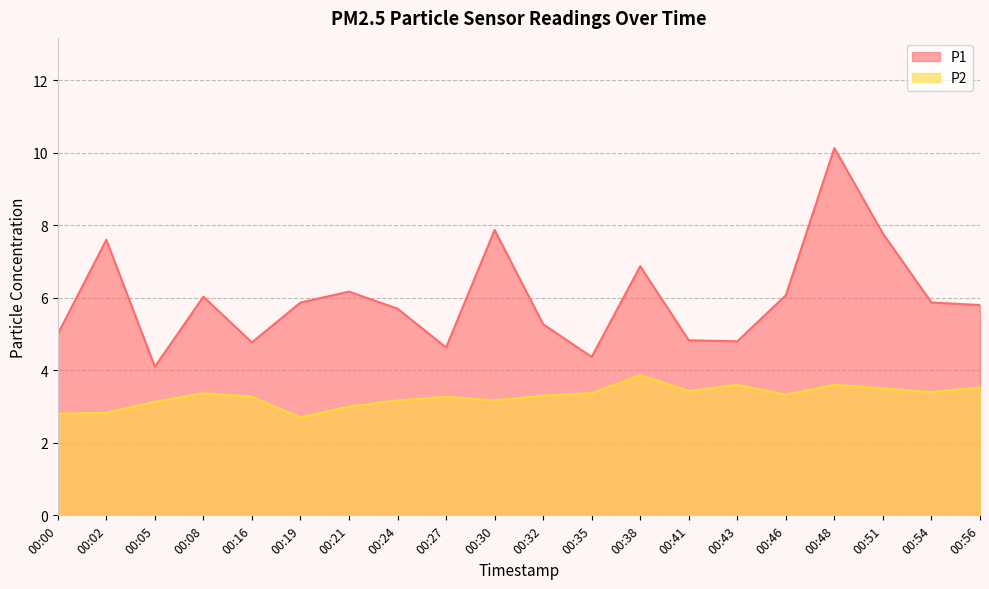

Is it true that P2 equals 4.2 at 00:24?

False